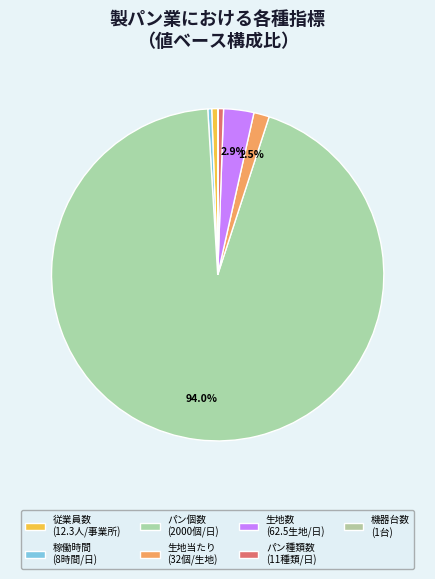

How many segments does this pie chart have?

7